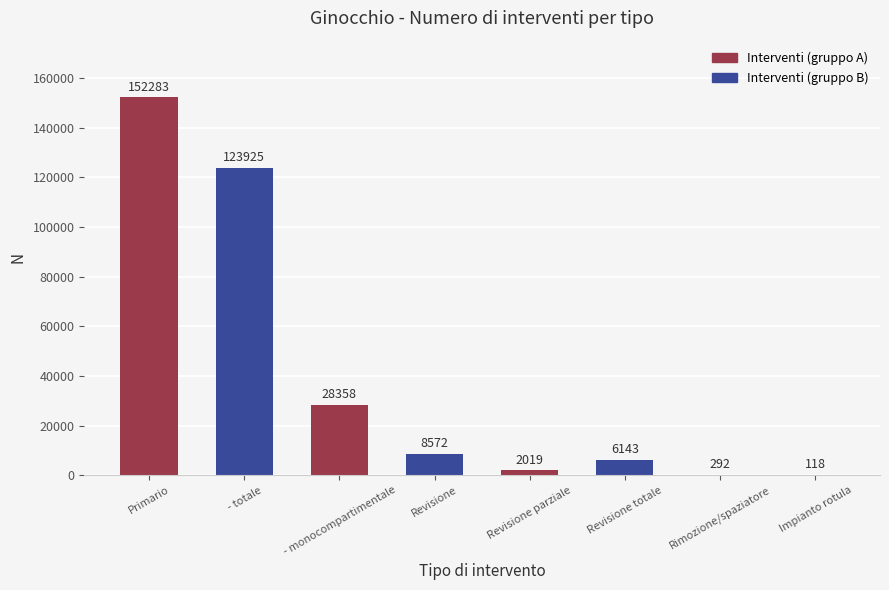

What is the sum of all values?

321710